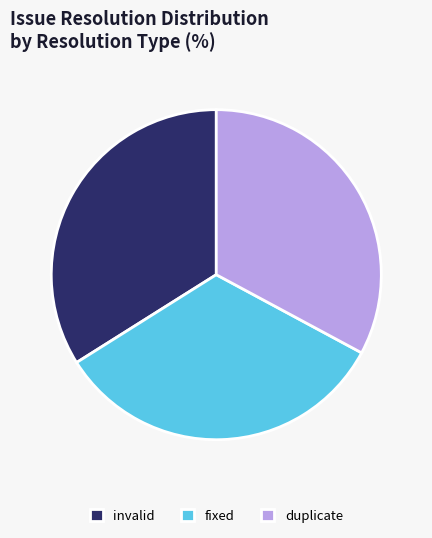

The invalid slice represents 34% of the pie. True or false?

True